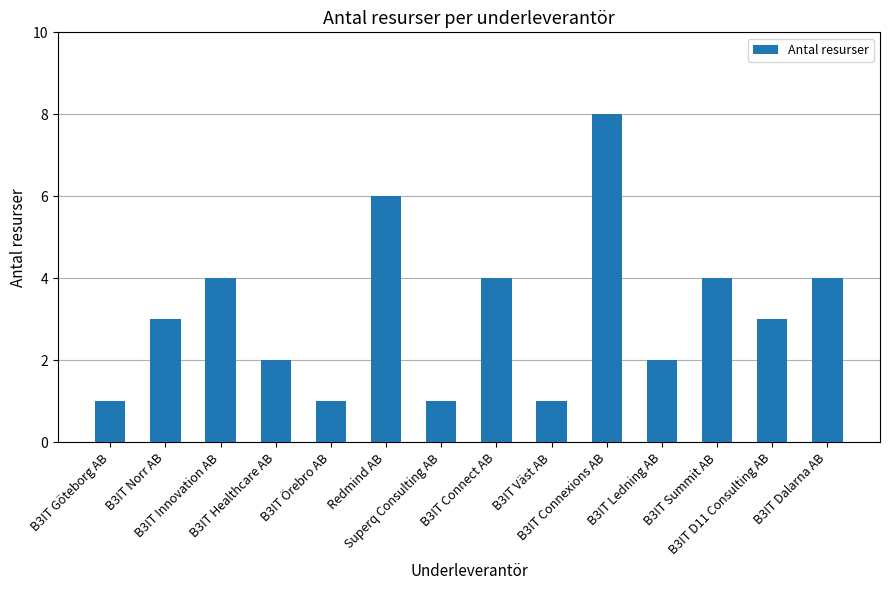

What is the ratio of the value at B3IT Väst AB to the value at B3IT D11 Consulting AB?

0.3